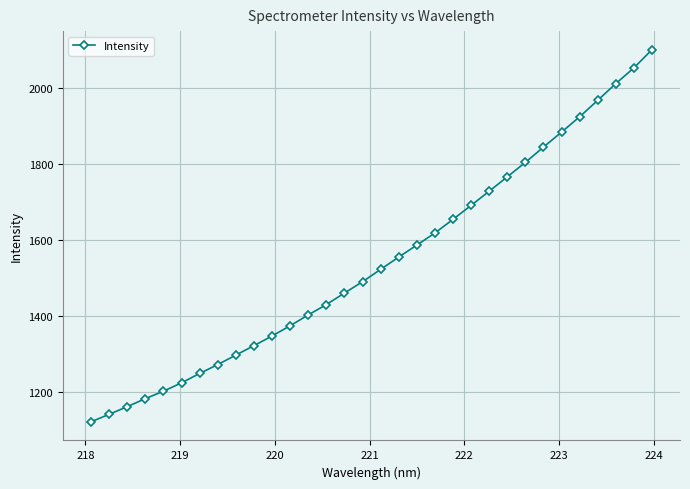

How many lines are shown in the chart?

1